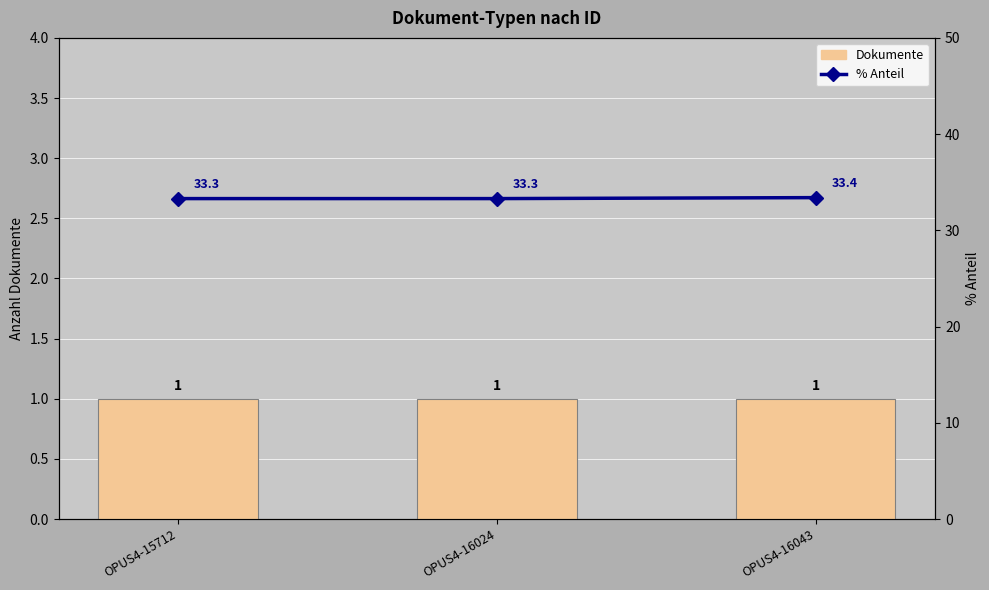

Which series has the largest range (max minus min)?

% Anteil